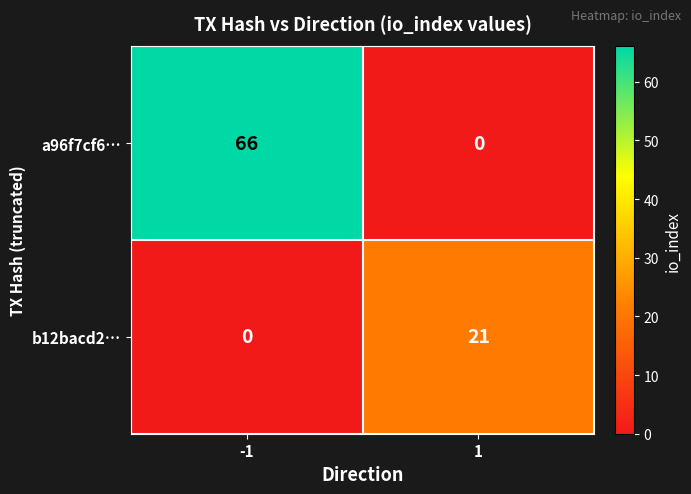

Which series has the largest total across all categories?

a96f7cf6…